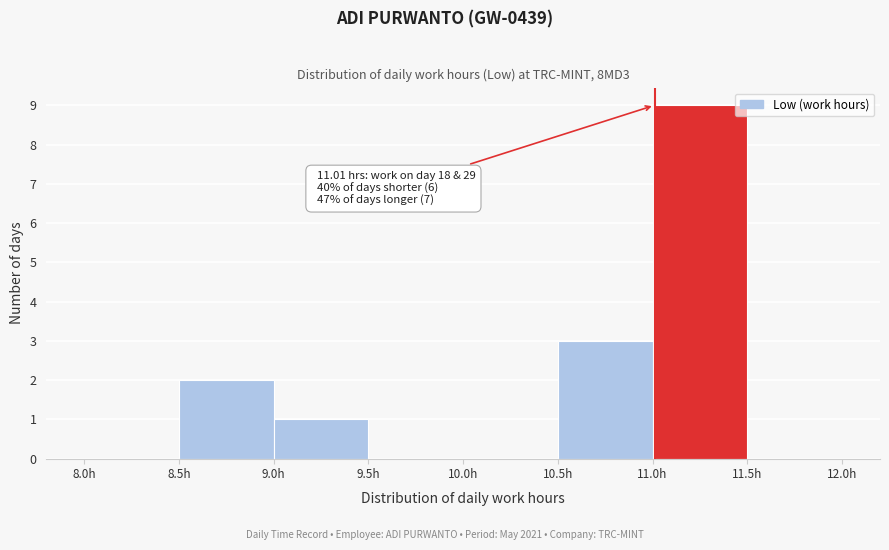

Which range on the x-axis has the tallest bar?

11.0 to 11.5